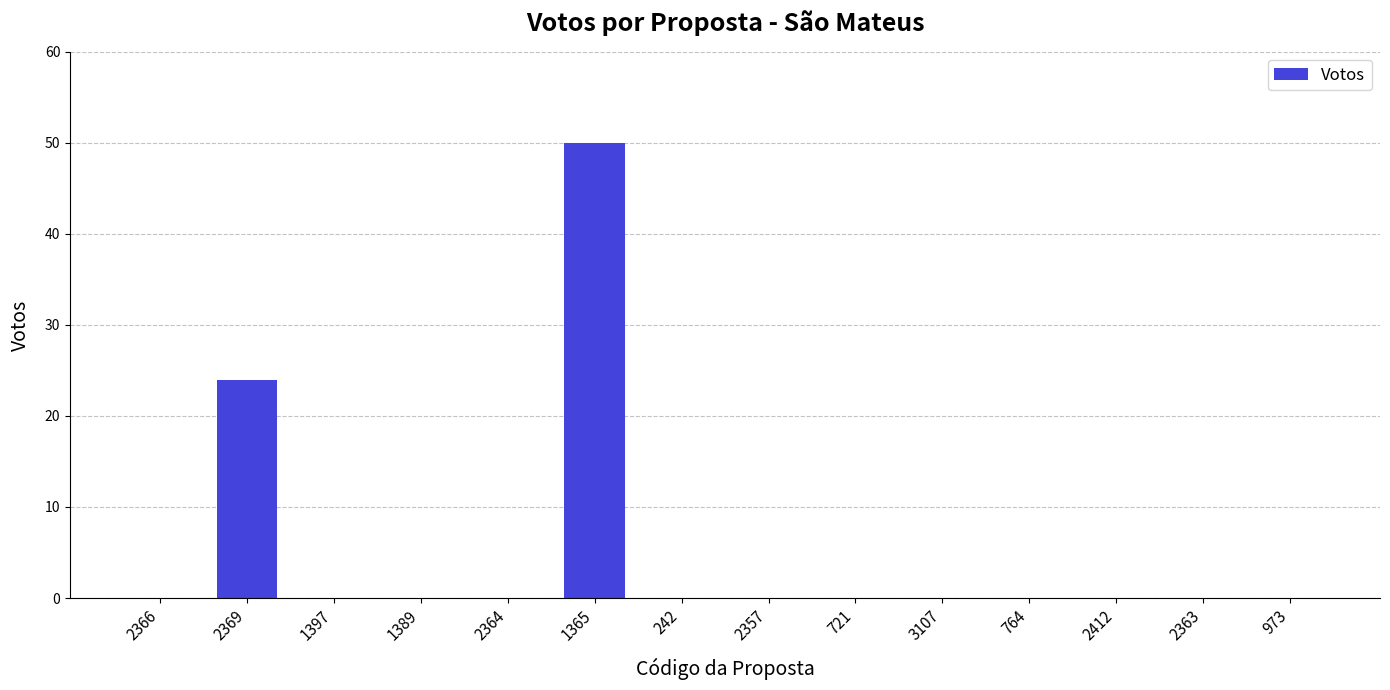

Reading left to right, list all the values displayed in this chart.

0	24	0	0	0	50	0	0	0	0	0	0	0	0